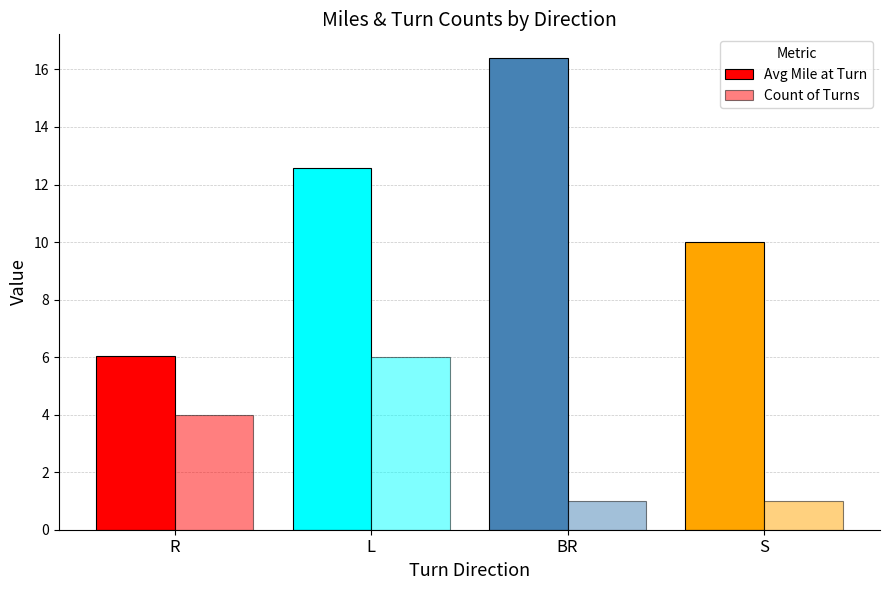

What is the difference between the Avg Mile at Turn values at L and R?

6.5